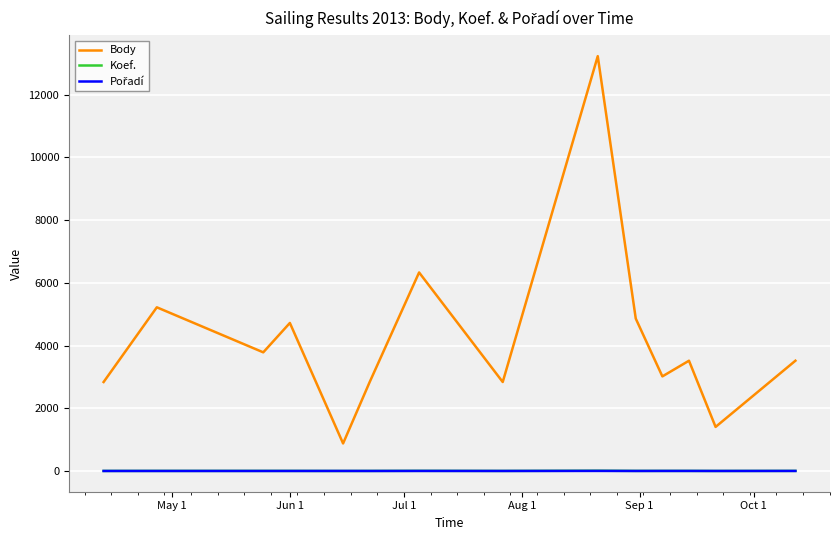

True or false: Koef. and Body intersect in this chart.

False